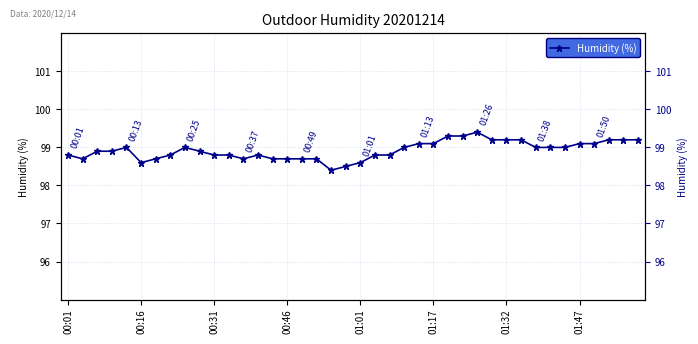

Which has a higher value, 35 or 28?

28